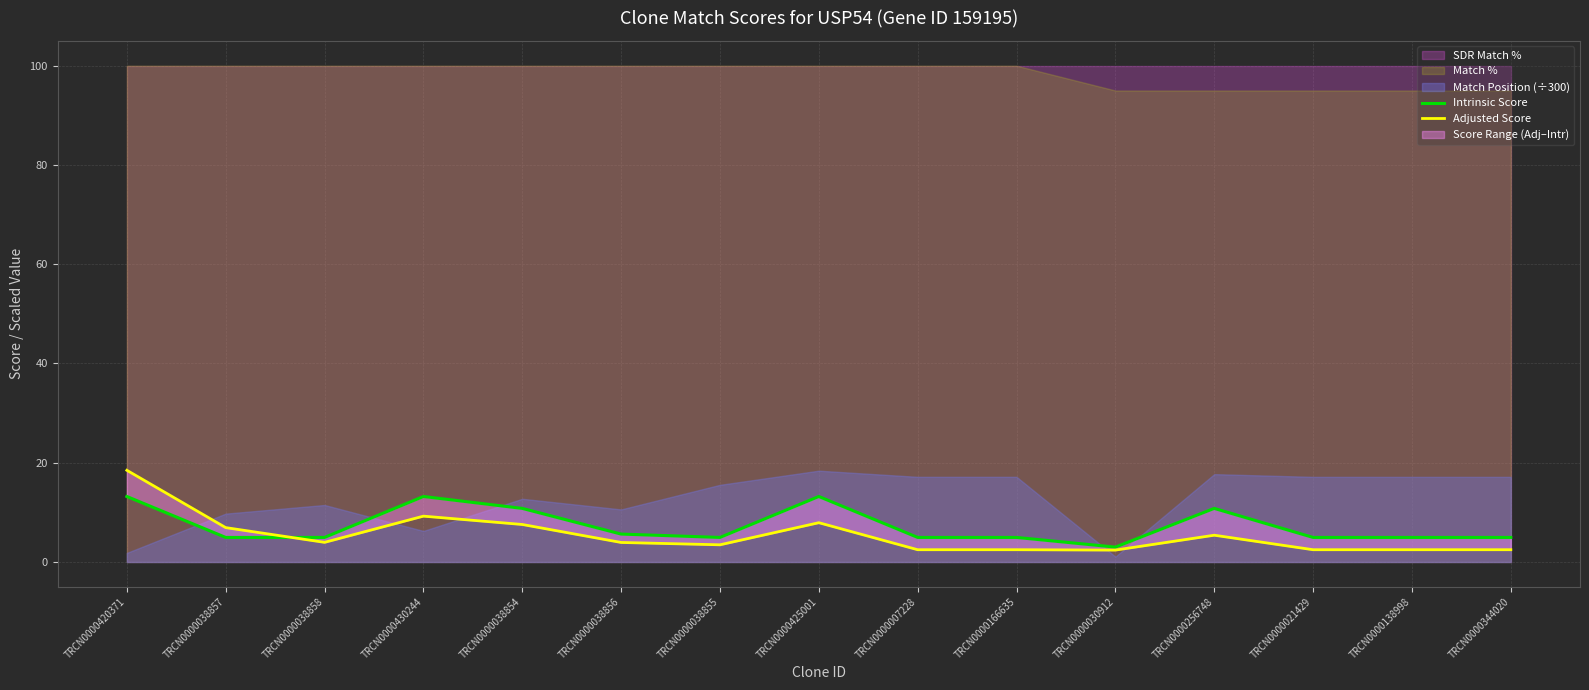

In Adjusted Score, how many points are higher than both neighbors (excluding endpoints)?

3